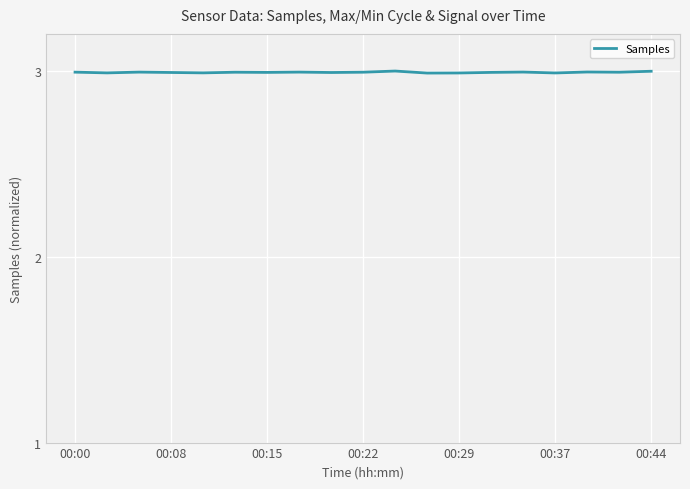

What is the greatest value displayed?

3.0